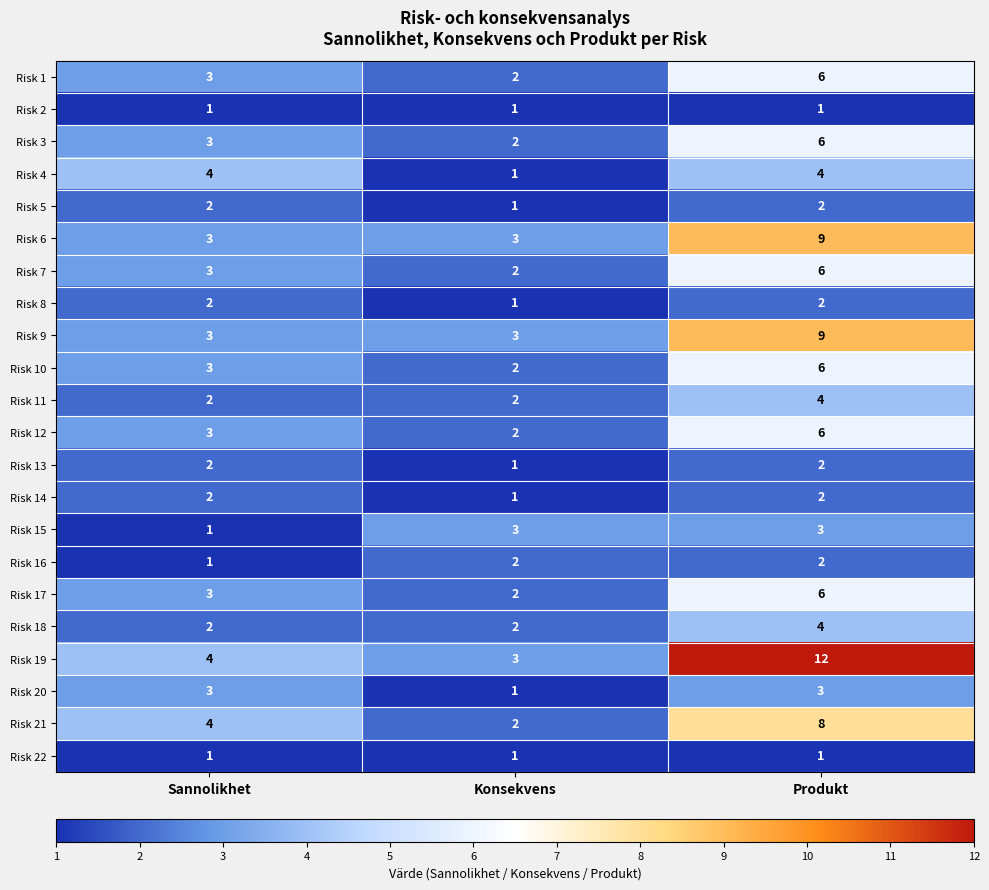

What is the highest value of the Risk 6 series?

9